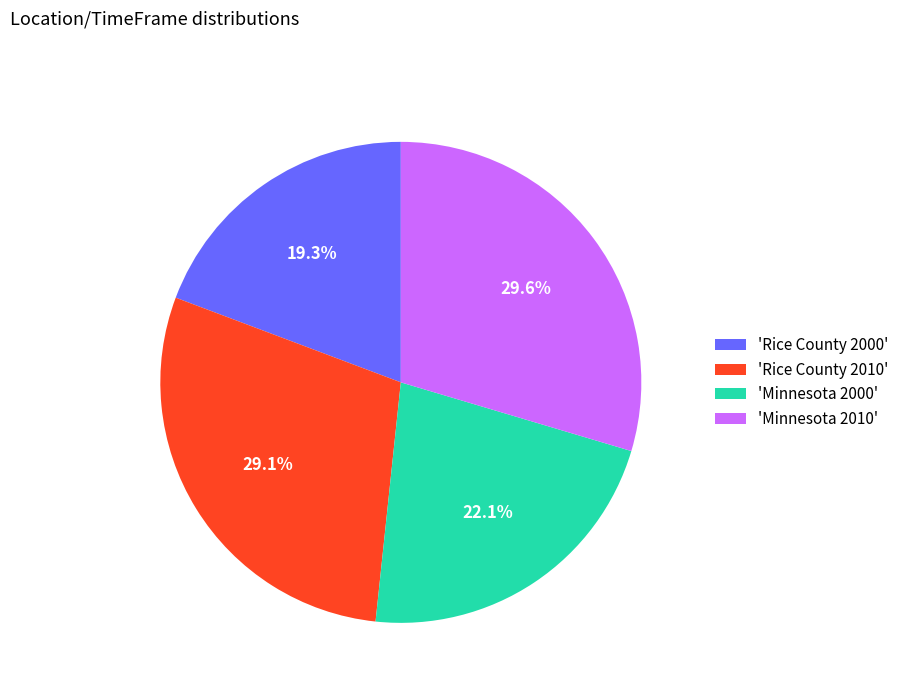

How many slices are in this pie chart?

4